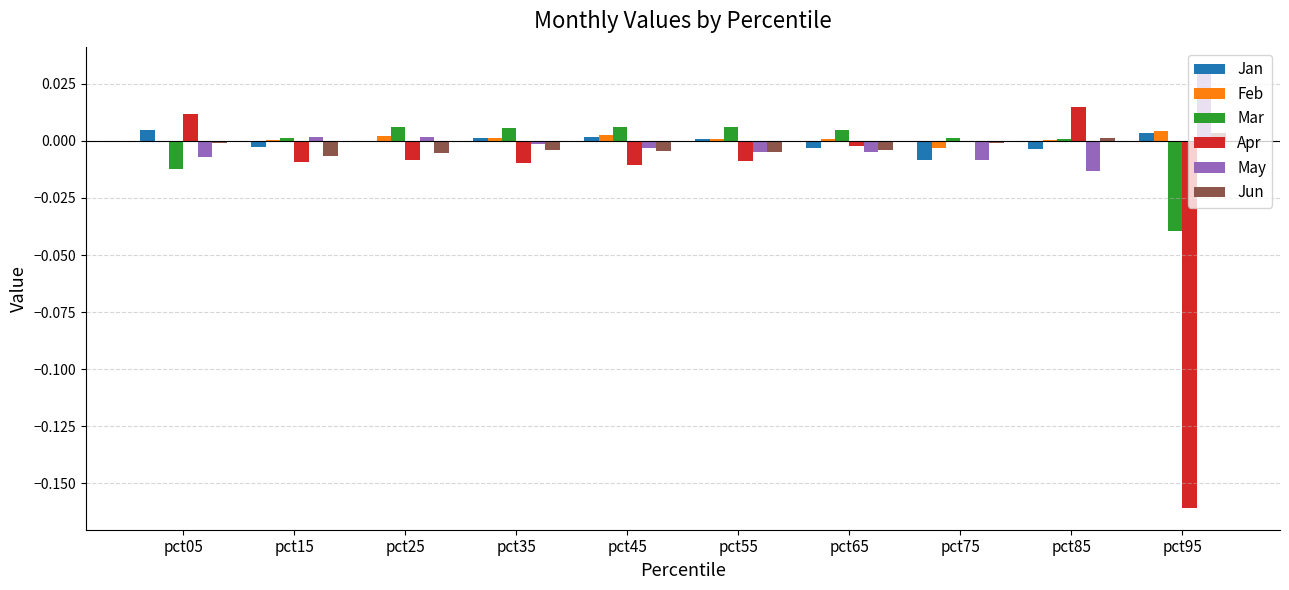

Is the value of Mar at pct05 greater than the value of Jan at pct15?

No